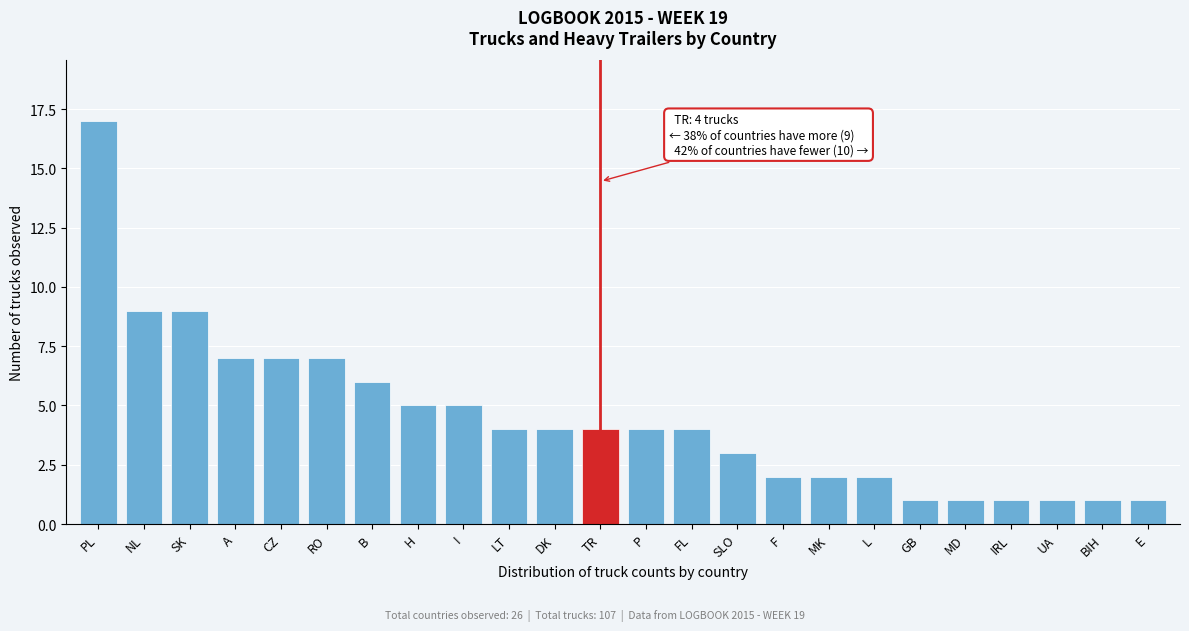

Reading left to right, list all the values displayed in this chart.

17	9	9	7	7	7	6	5	5	4	4	4	4	4	3	2	2	2	1	1	1	1	1	1